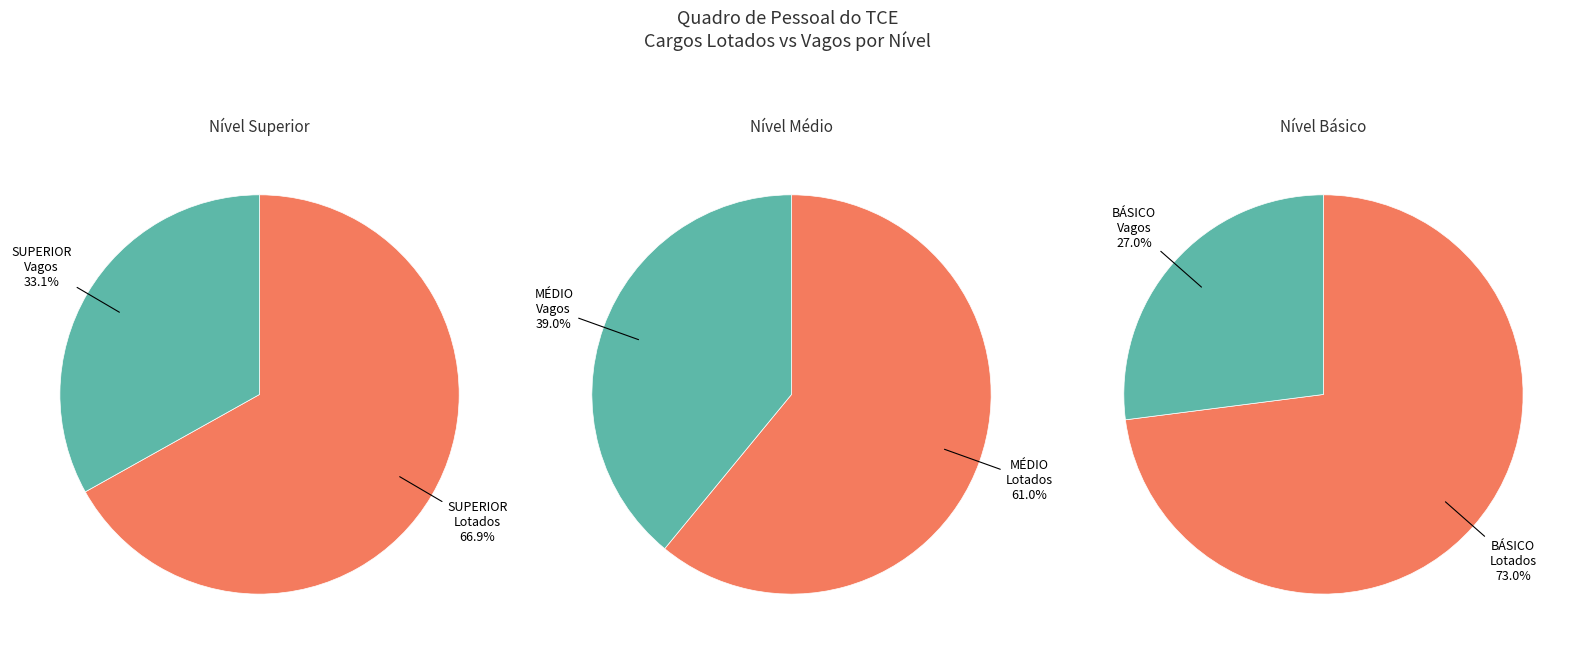

What is the change in value from MÉDIO to BÁSICO?

-68